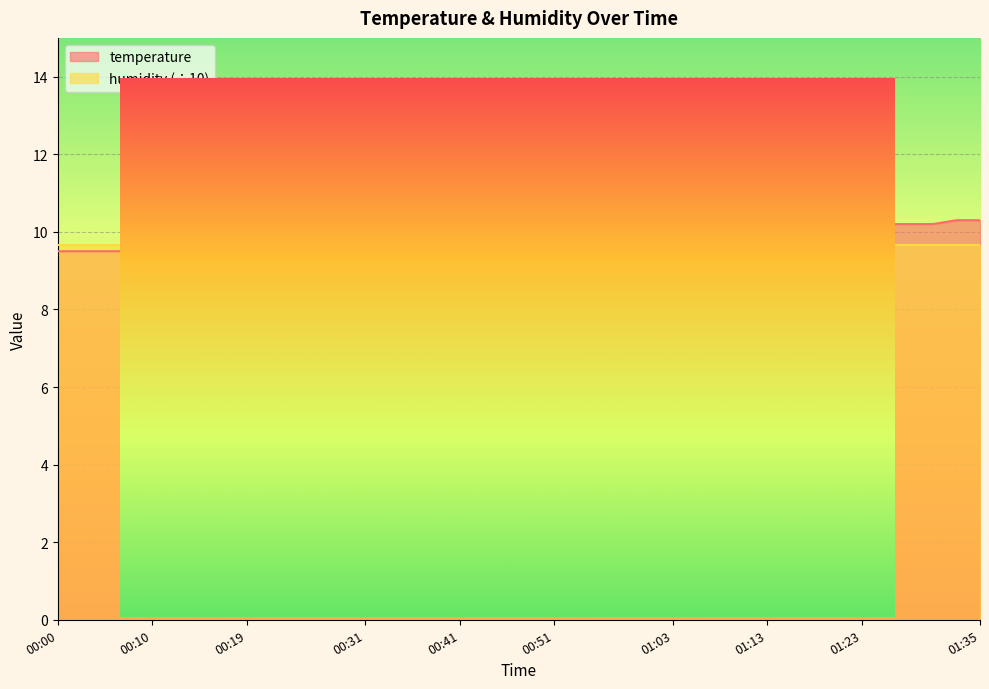

List the labels in order of value, smallest first.

00:00, 00:02, 00:05, 00:07, 00:10, 00:12, 00:14, 00:17, 00:19, 00:22, 00:24, 00:27, 00:29, 00:31, 00:34, 00:36, 00:39, 00:41, 00:44, 00:46, 00:48, 00:51, 00:53, 00:56, 00:58, 01:01, 01:03, 01:06, 01:08, 01:11, 01:13, 01:15, 01:18, 01:20, 01:23, 01:25, 01:28, 01:30, 01:32, 01:35